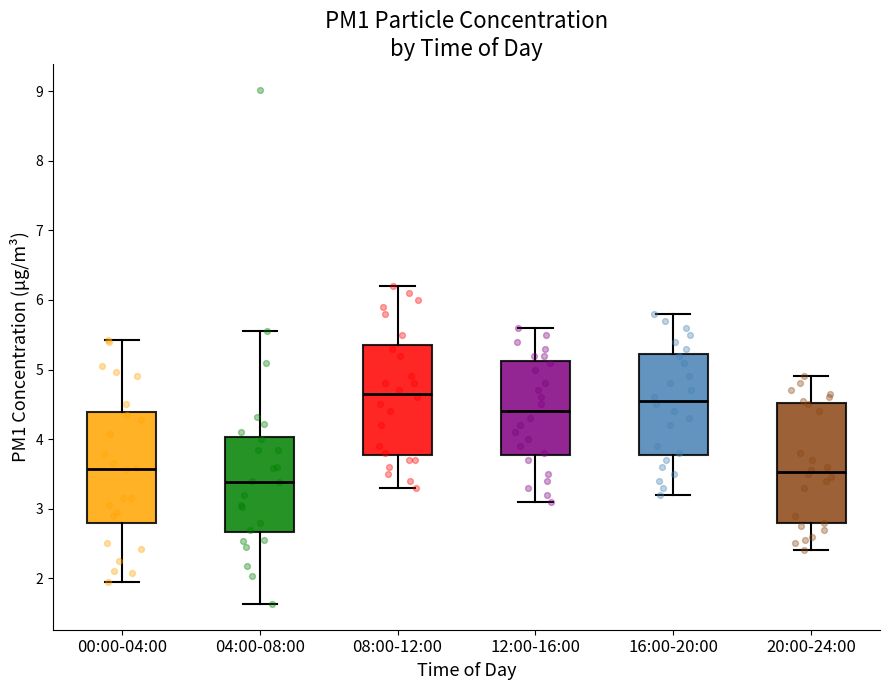

Reading left to right, read every box against the y-axis: the position of its median line, the range the box covers, and the ends of its whiskers. The values are not printed on the chart, so give them approximately, as read against the axis.

00:00-04:00: median 3.6, box 2.8 to 4.4, whiskers 2.0 to 5.4
04:00-08:00: median 3.4, box 2.7 to 4.0, whiskers 1.6 to 5.6
08:00-12:00: median 4.7, box 3.8 to 5.4, whiskers 3.3 to 6.2
12:00-16:00: median 4.4, box 3.8 to 5.1, whiskers 3.1 to 5.6
16:00-20:00: median 4.6, box 3.8 to 5.2, whiskers 3.2 to 5.8
20:00-24:00: median 3.5, box 2.8 to 4.5, whiskers 2.4 to 4.9